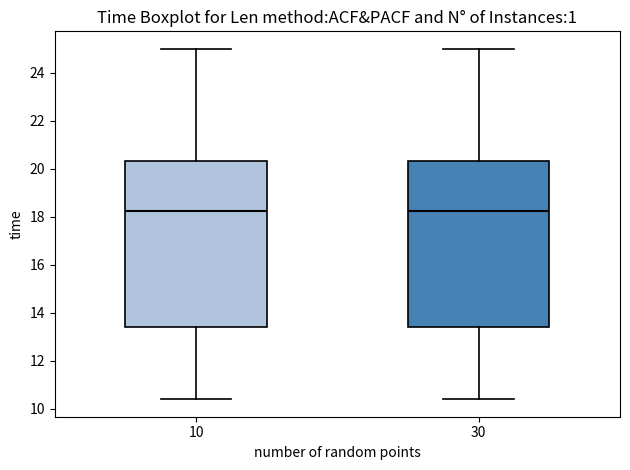

Reading left to right, read every box against the y-axis: the position of its median line, the range the box covers, and the ends of its whiskers. The values are not printed on the chart, so give them approximately, as read against the axis.

10: median 18.2, box 13.4 to 20.4, whiskers 10.4 to 25.0
30: median 18.2, box 13.4 to 20.4, whiskers 10.4 to 25.0